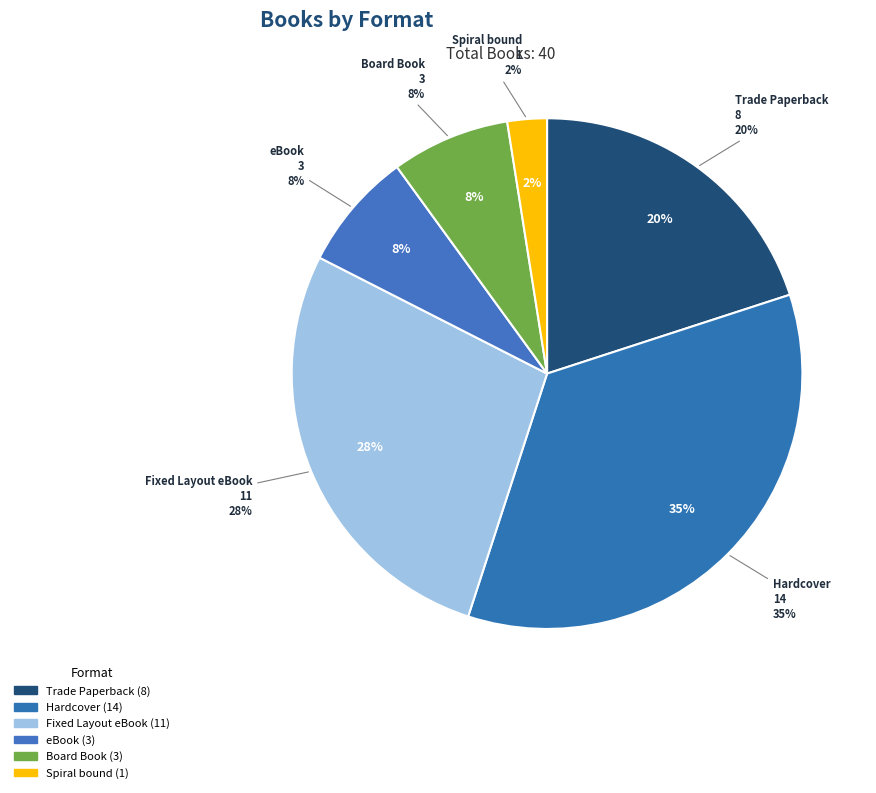

Which slice is the smallest?

Spiral bound